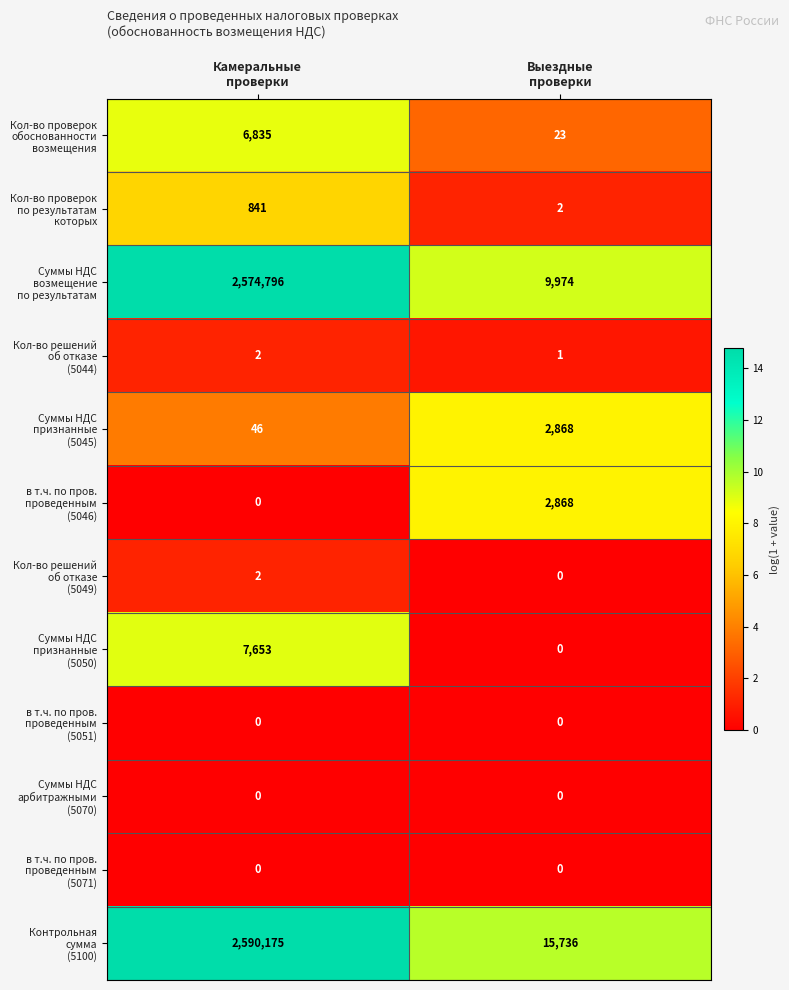

How many data points does each series have?

2